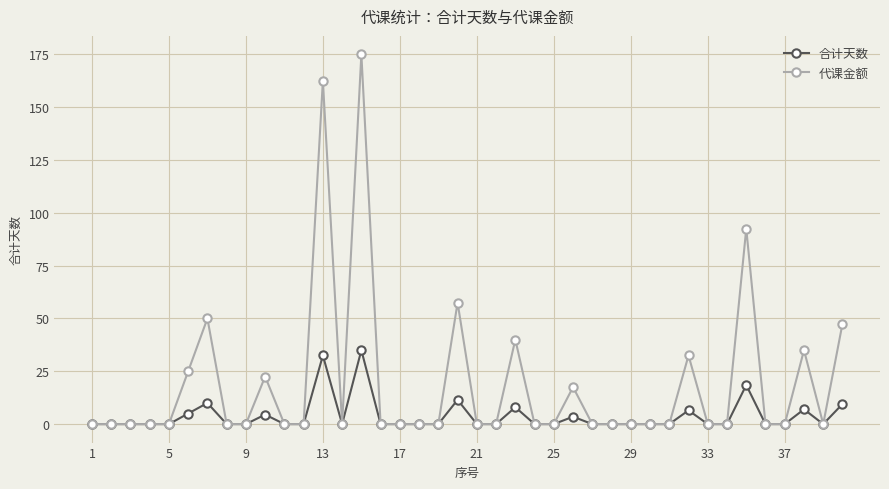

What are all the series names shown in the legend?

合计天数, 代课金额